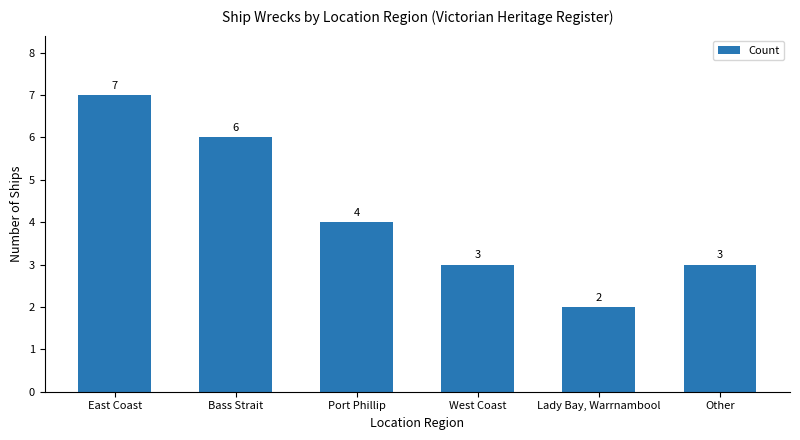

Are the bars grouped side by side (vs. stacked)?

No